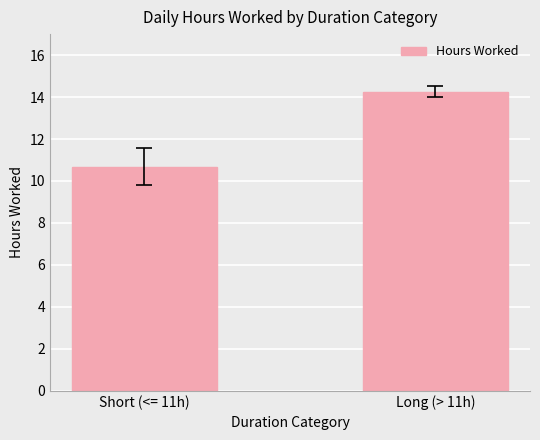

Reading left to right, transcribe all the data shown in this chart.

Short (<= 11h)=10.7	Long (> 11h)=14.3